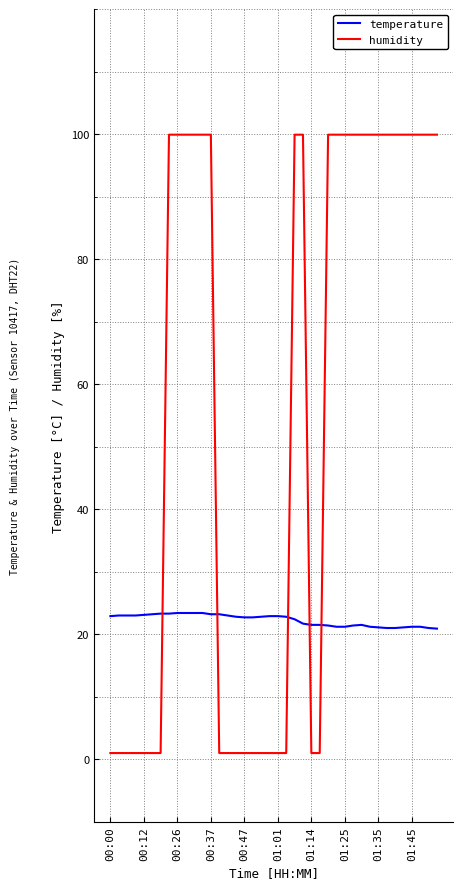

Is this an area chart (filled region under the line)?

No